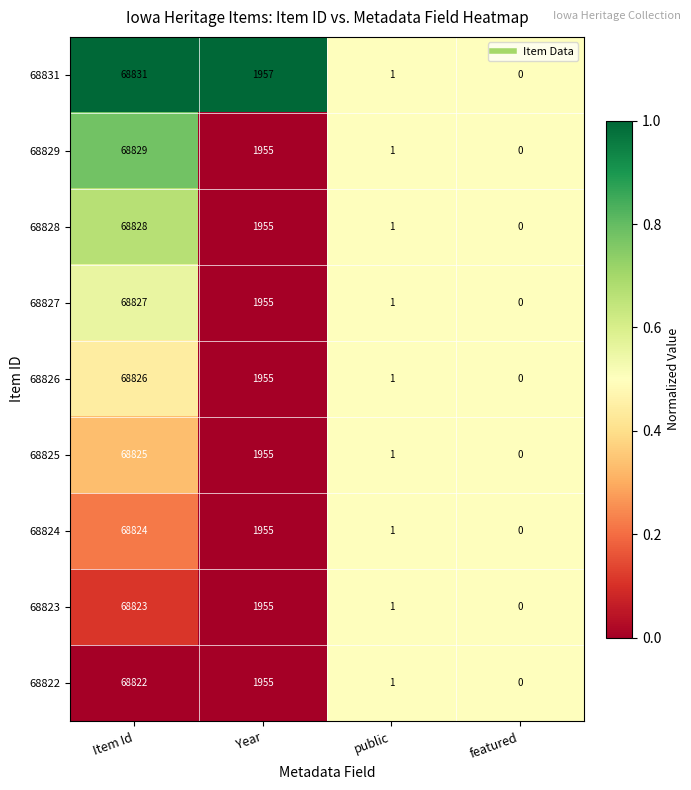

Which label corresponds to the largest value in the chart?

Item Id